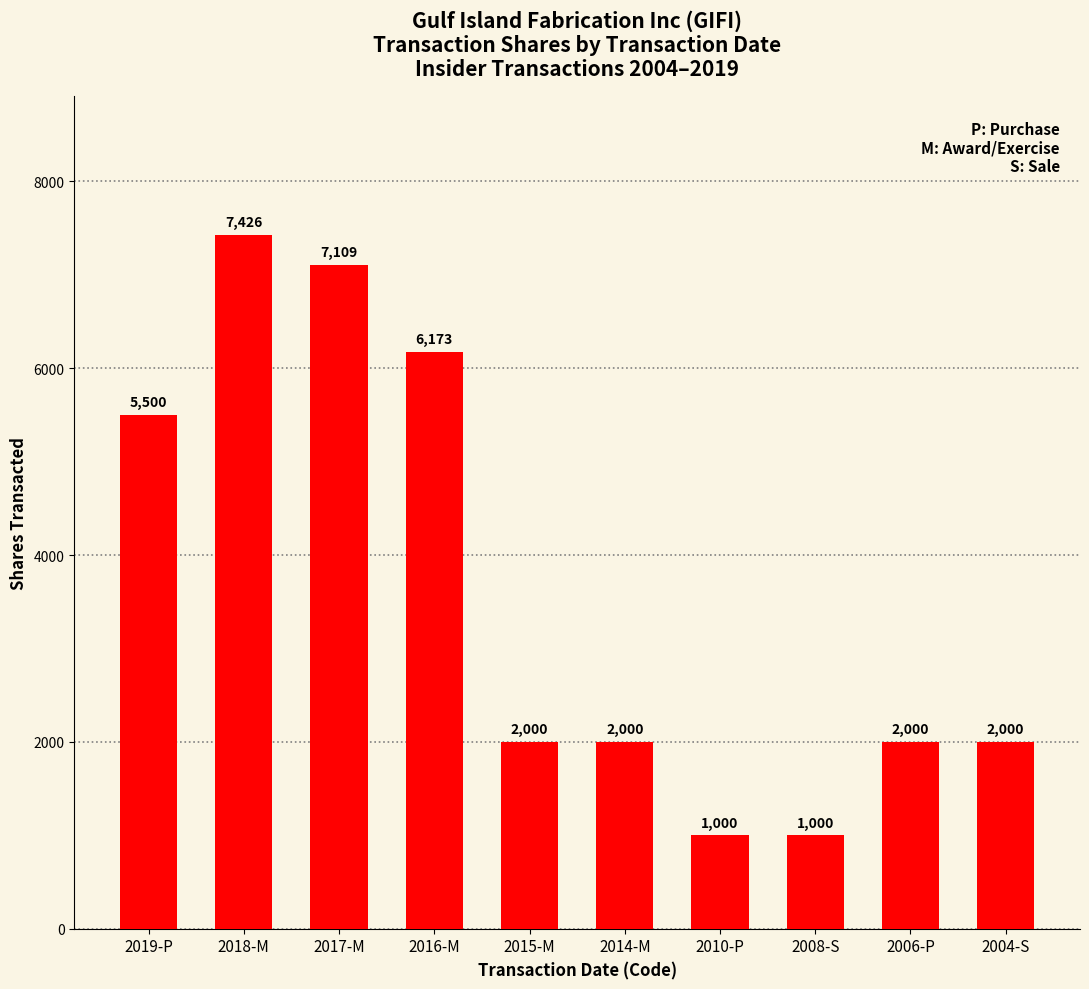

Read the value at 2019-P.

5500